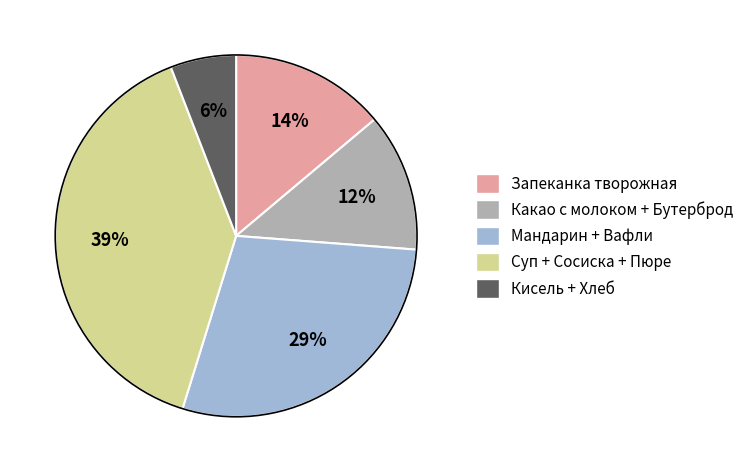

Is there any slice that represents more than half of the pie?

No